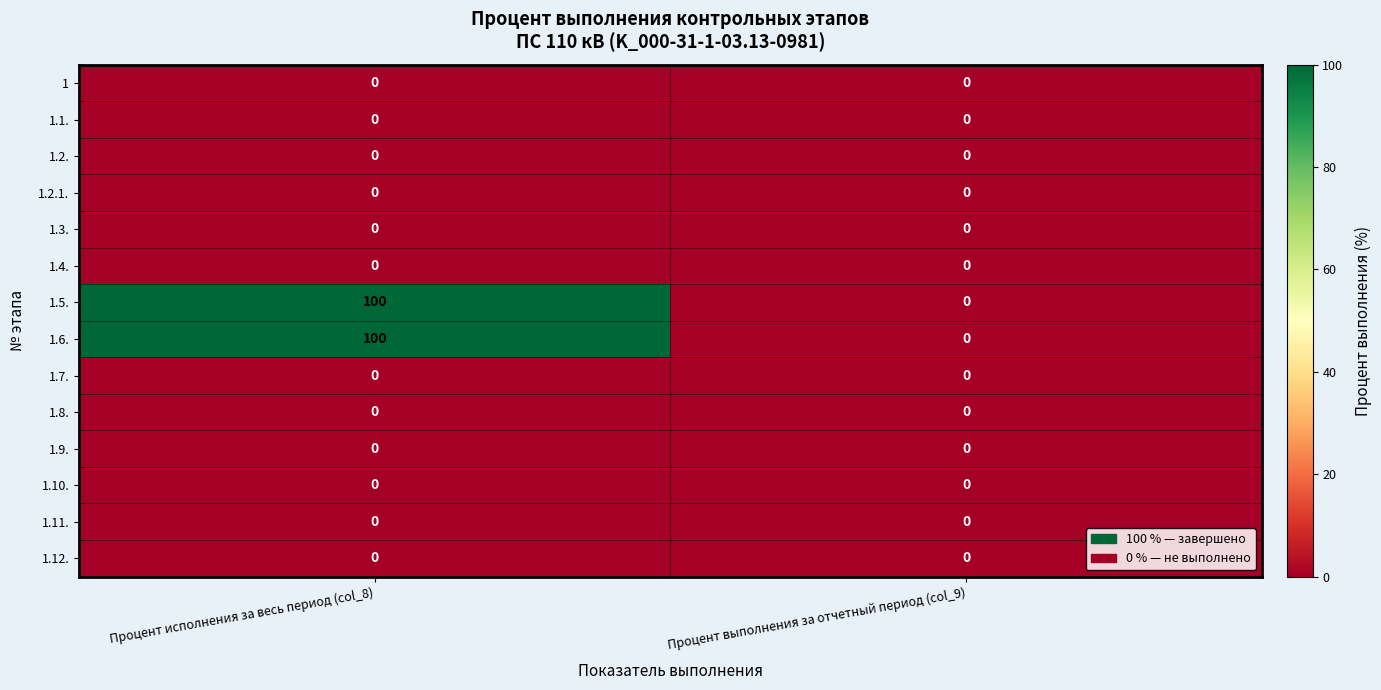

At which category is the sum across all series the highest?

Процент исполнения за весь период (col_8)